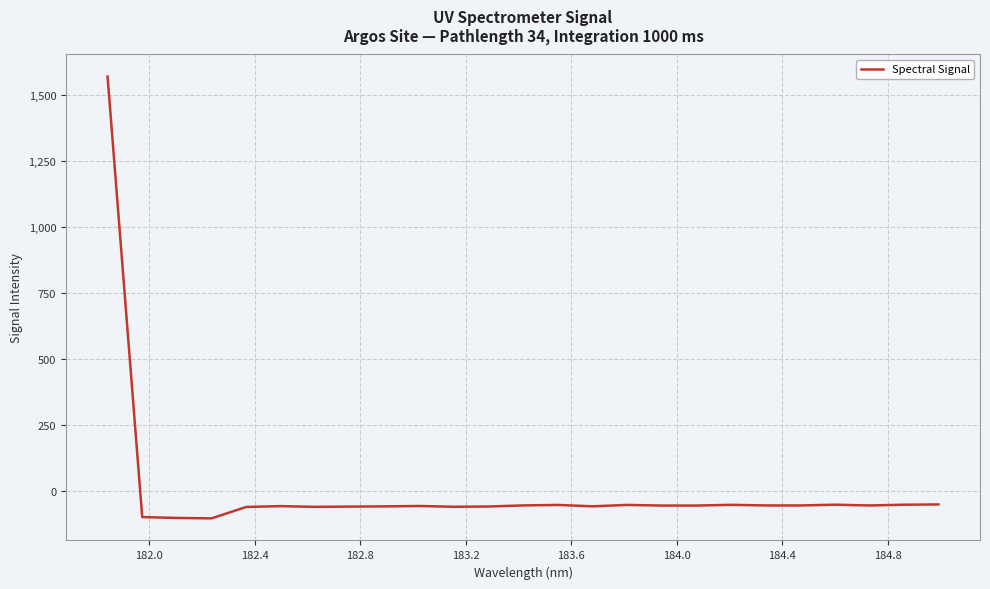

What is the difference between the maximum and minimum values?

1672.0